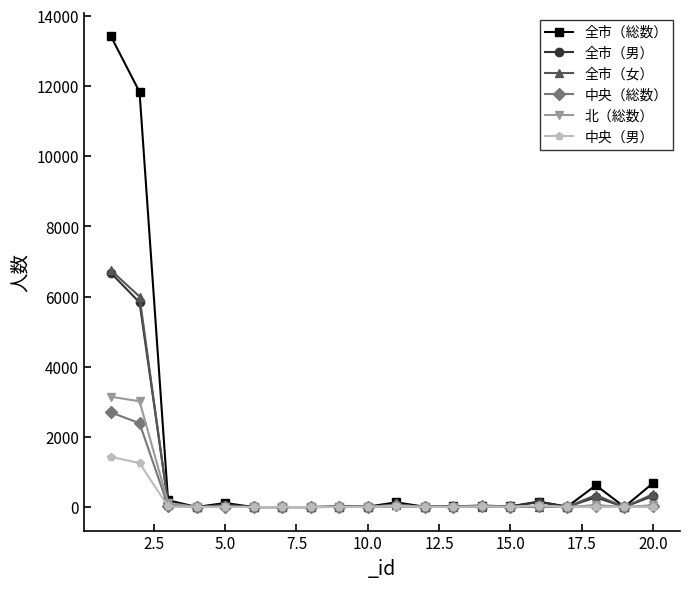

Which series has the largest total across all categories?

全市（総数）